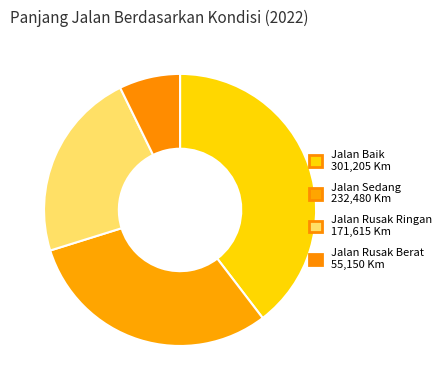

How many slices are in this pie chart?

4